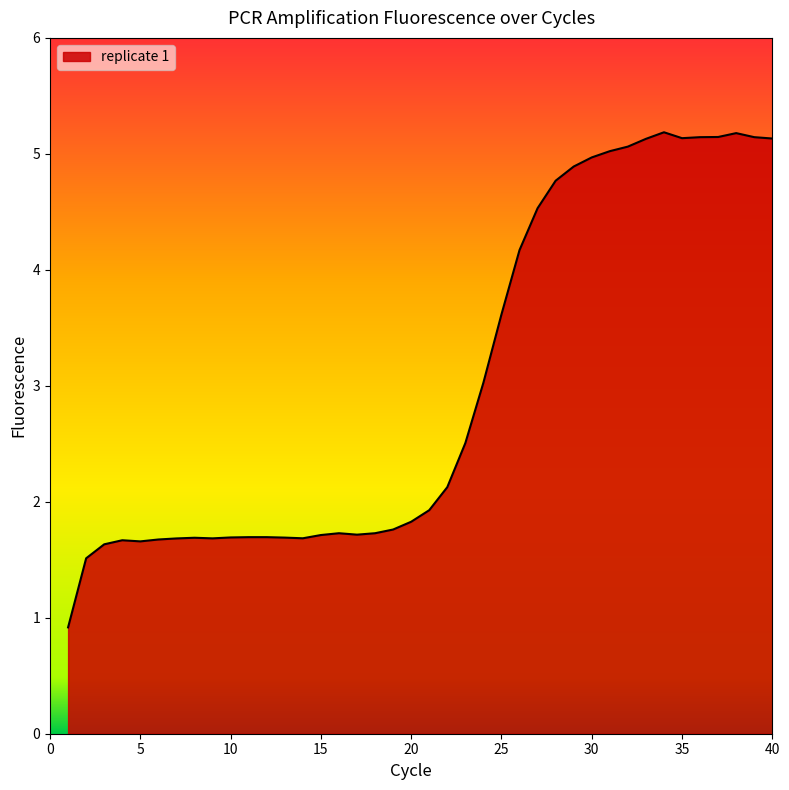

True or false: the data has more than 2 interior local peaks.

True